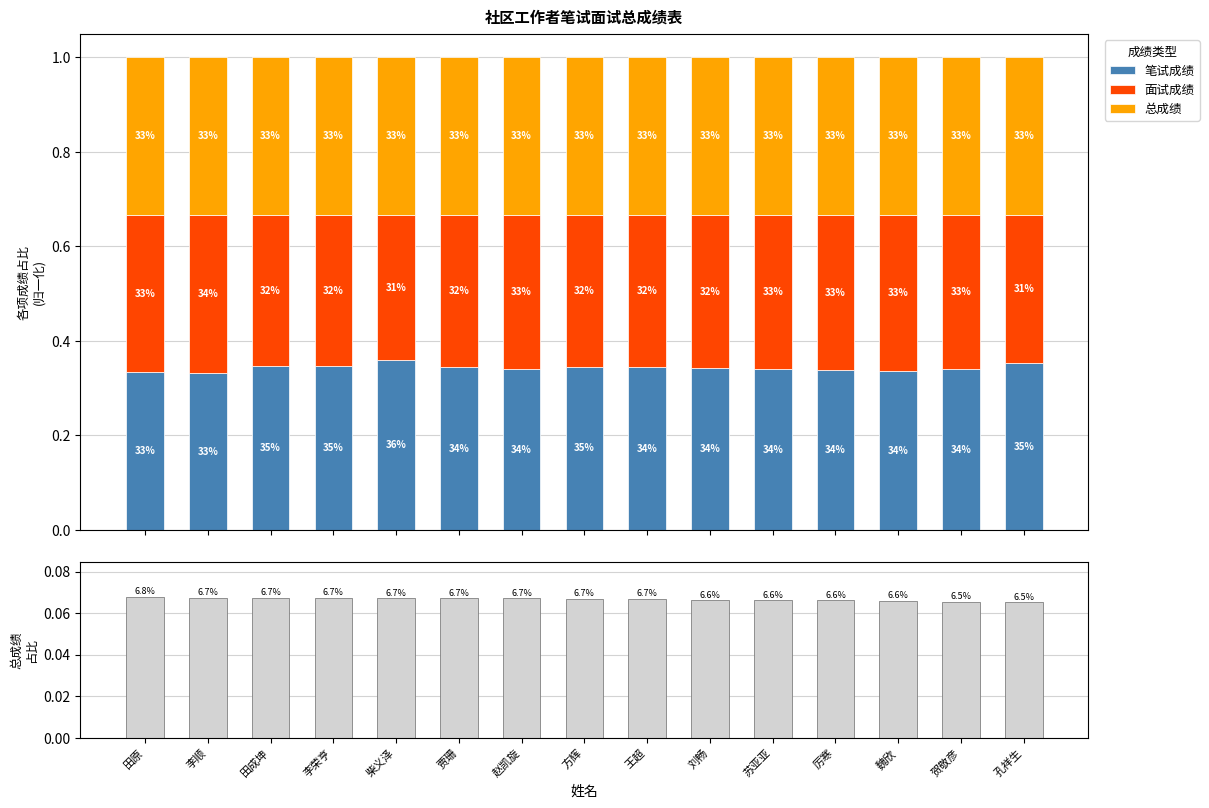

How many bars are there in each group?

4